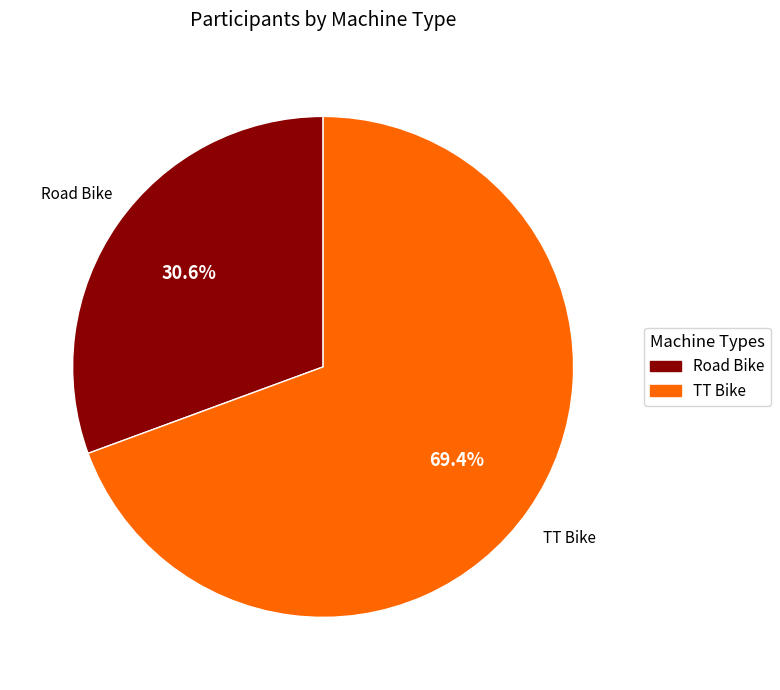

How much of the chart is everything except Road Bike?

69.4%